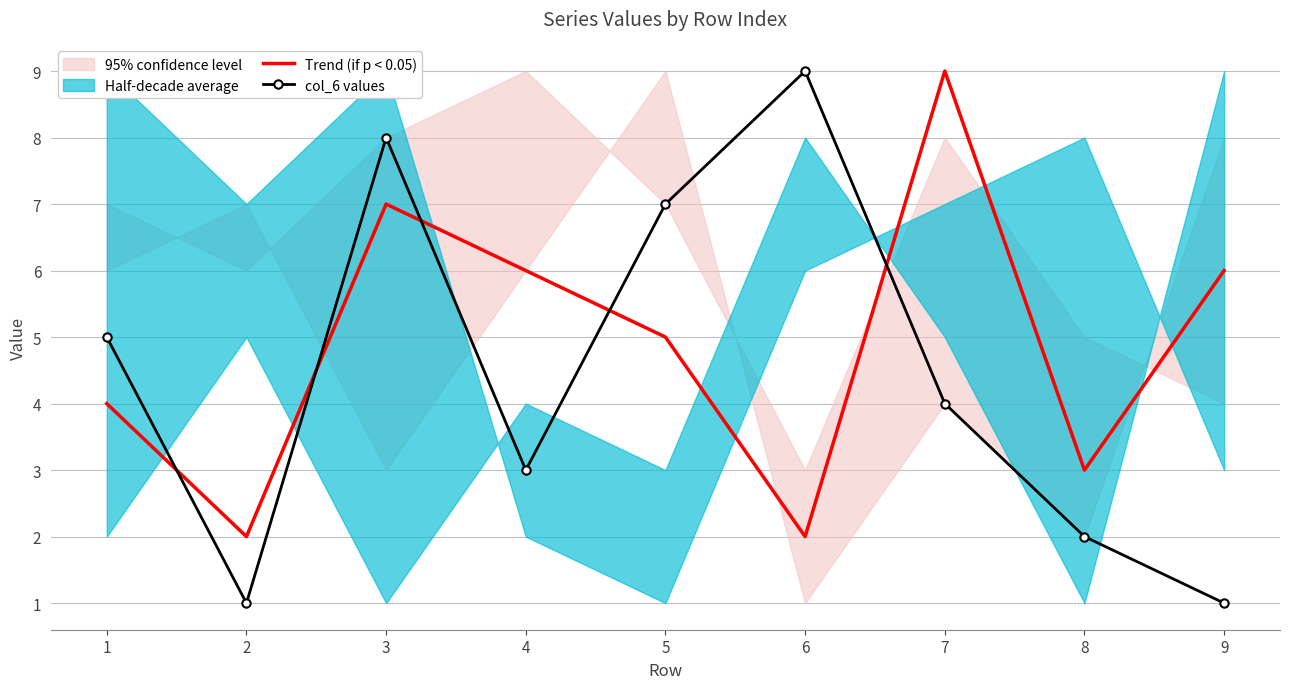

What is the average value of the col_6 values series?

4